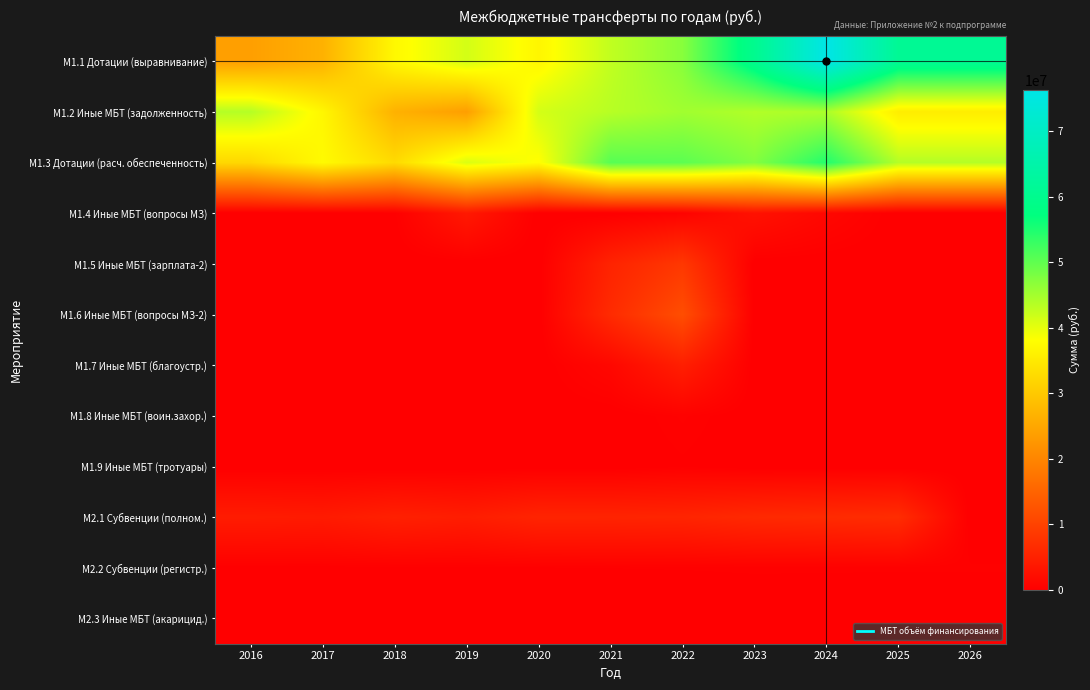

Count the number of categories in the chart.

11